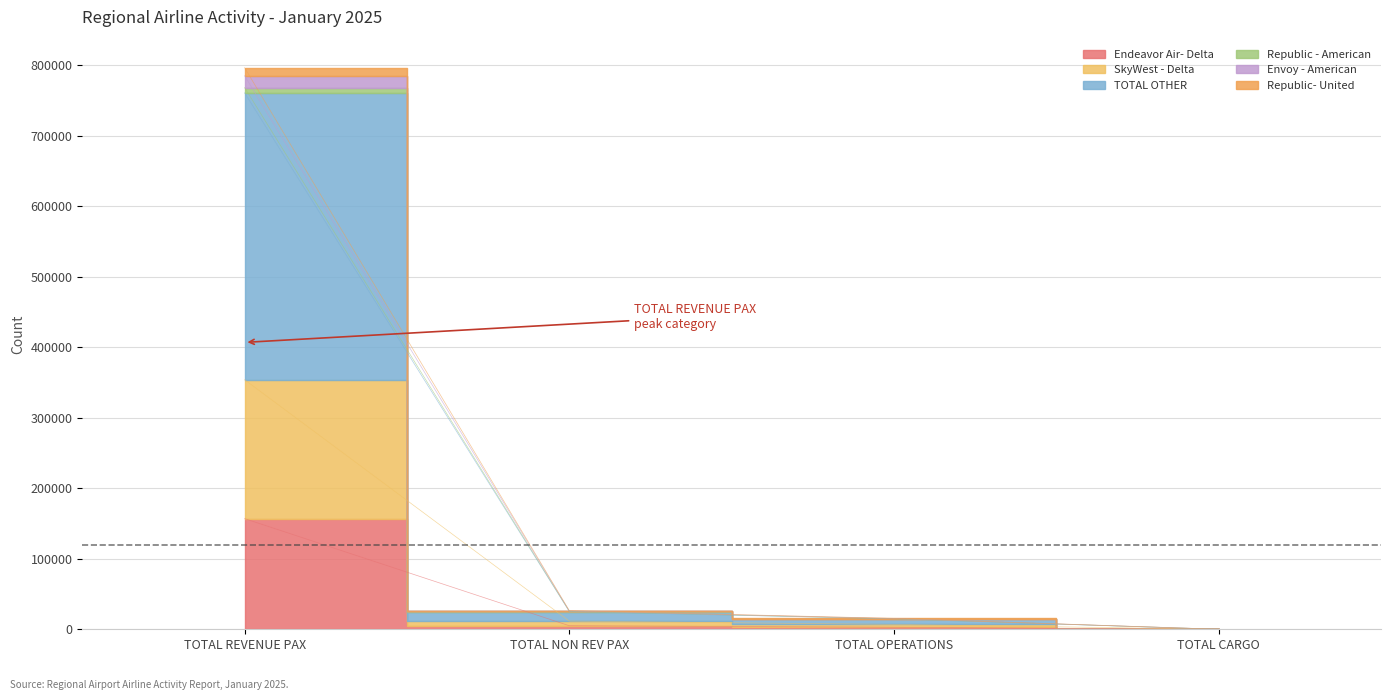

What is the sum of the Endeavor Air- Delta values at TOTAL REVENUE PAX and TOTAL CARGO?

156940